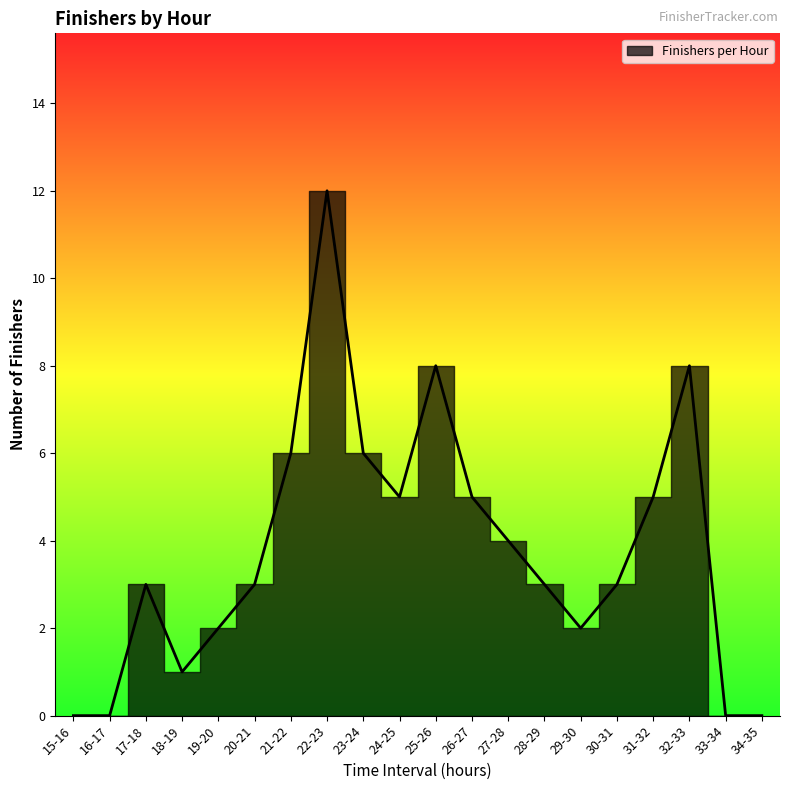

What is the sum of the values at 19-20 and 24-25?

7